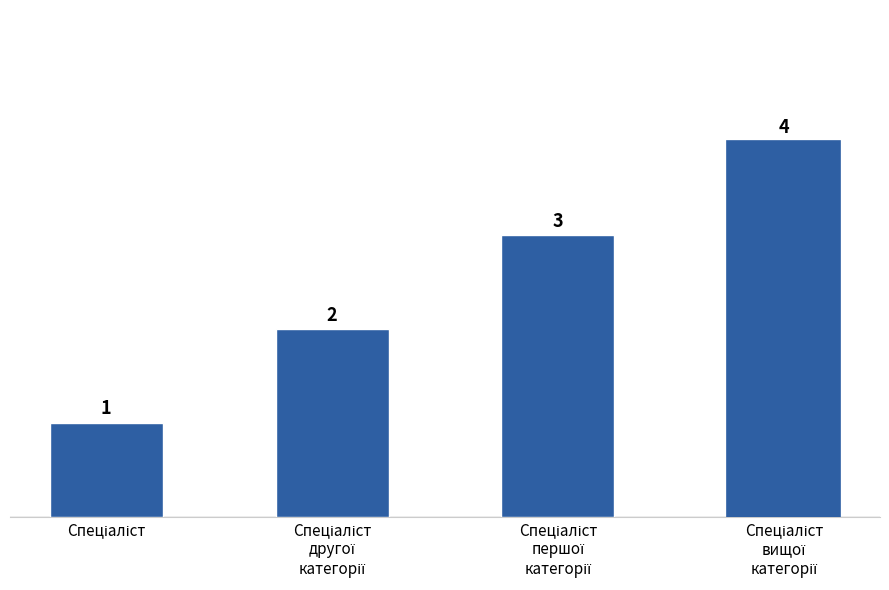

What is the sum of all values?

10